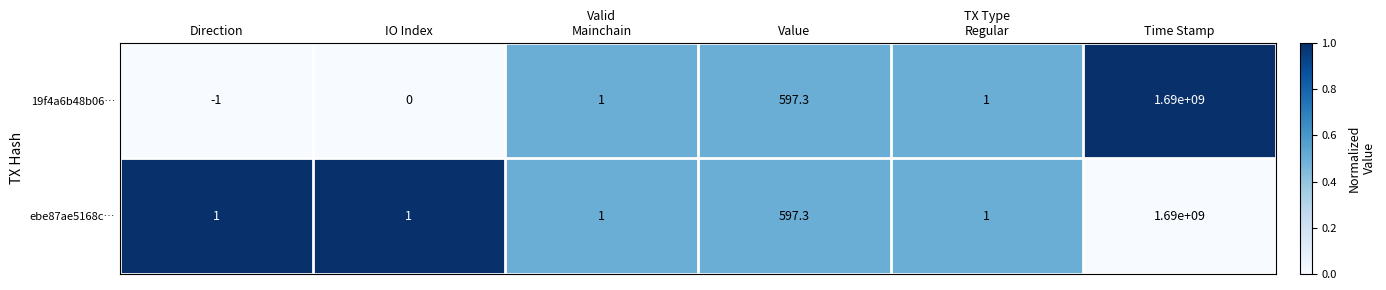

List the series in order of their overall mean, highest first.

ebe87ae5168c…, 19f4a6b48b06…